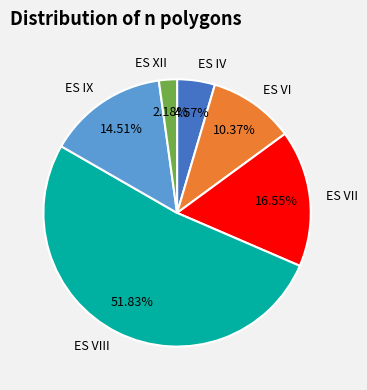

What percentage do ES IX and ES IV together represent?

19.1%